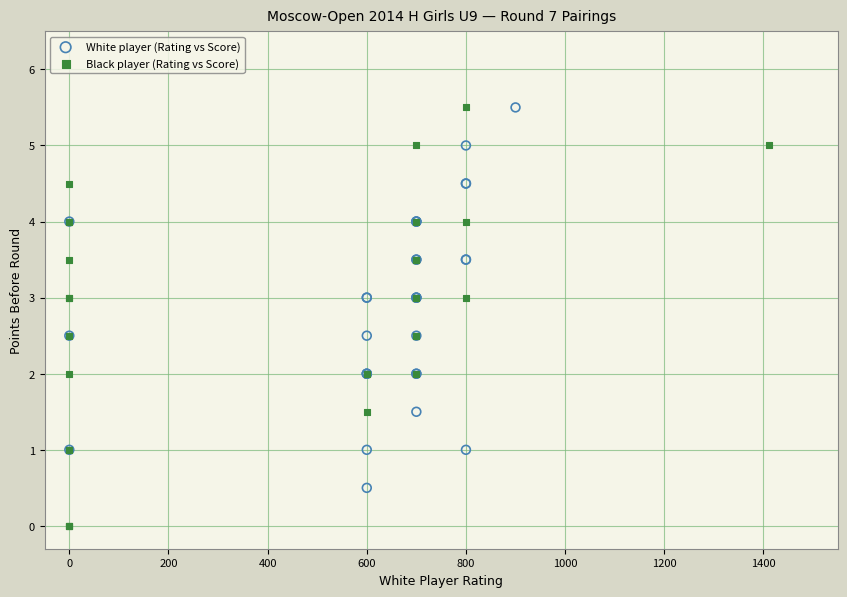

Which series reaches the minimum Y coordinate?

Black player (Rating vs Score)